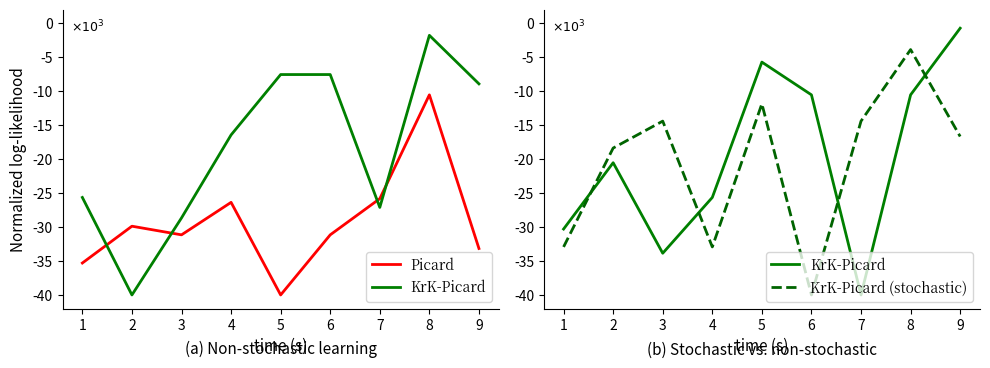

How many values in the KrK-Picard series exceed -20536?

4